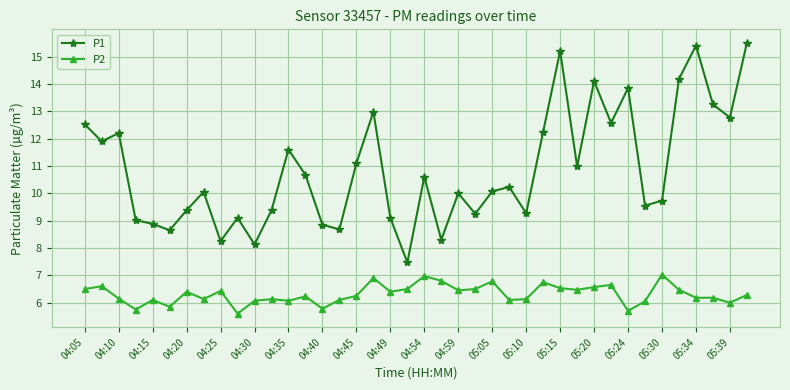

What is the highest value of the P1 series?

15.5